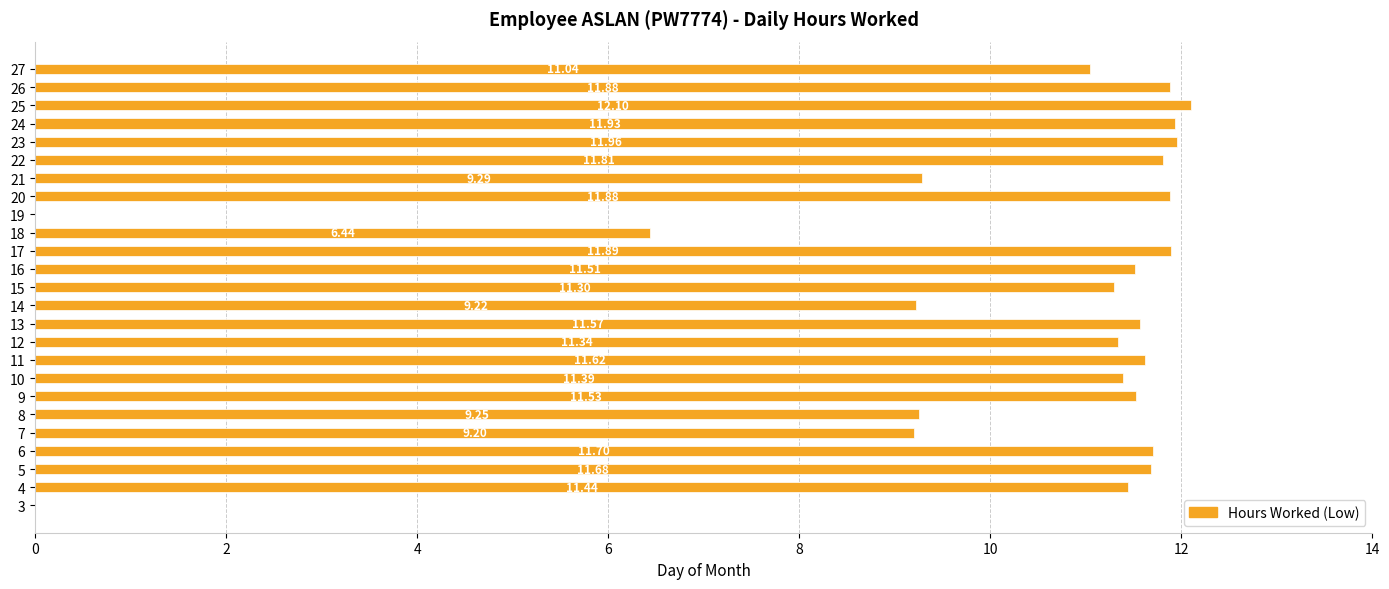

What is the sum of the values at 20 and 15?

23.2